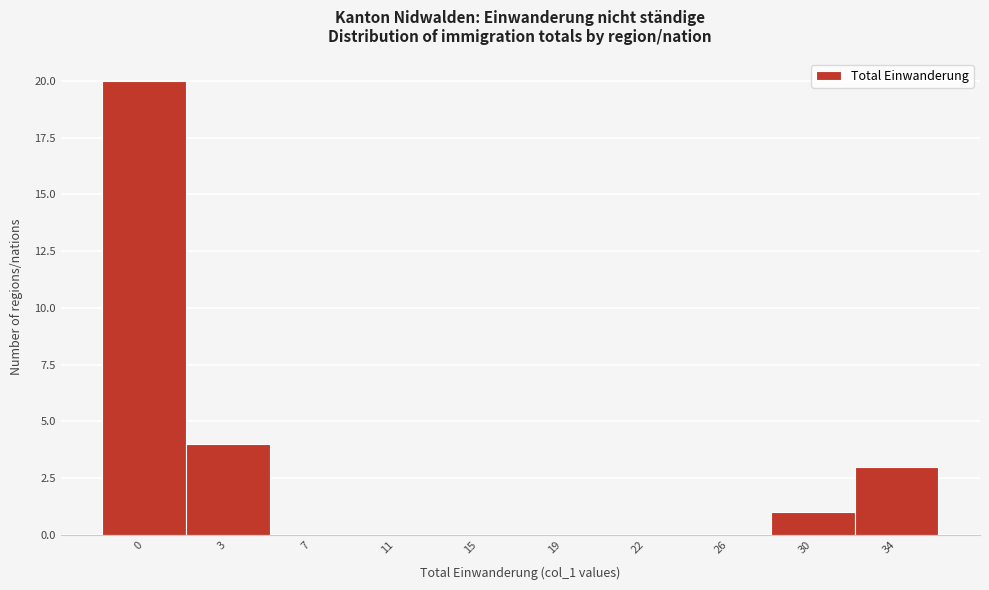

Reading left to right, extract all data points from this chart.

0=20	3=4	7=0	11=0	15=0	19=0	22=0	26=0	30=1	34=3